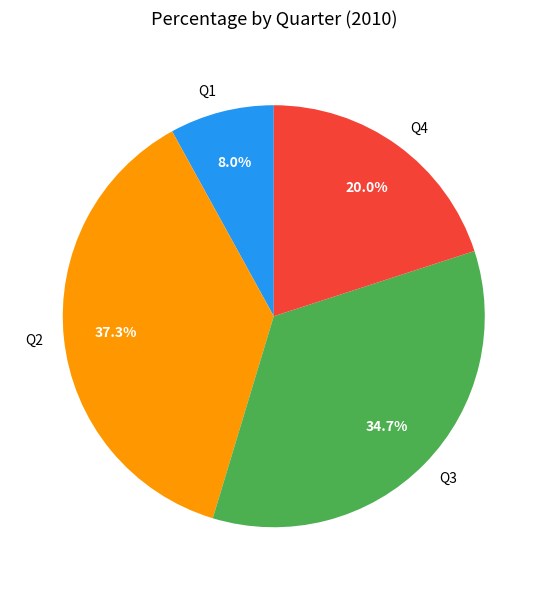

True or false: Q1 accounts for 1% of the total.

False